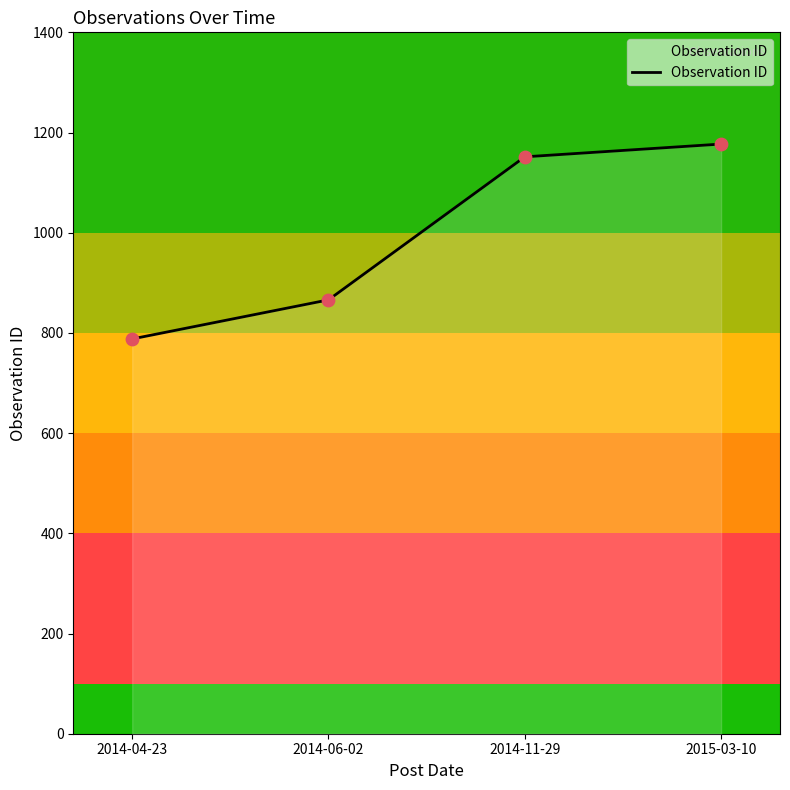

Approximately how many times larger is the value at 2014-04-23 compared to 2014-06-02?

0.9